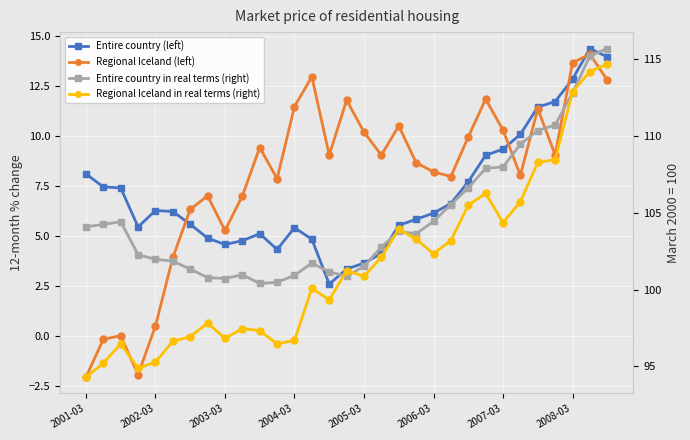

Which series has the largest range (max minus min)?

Regional Iceland in real terms (right)